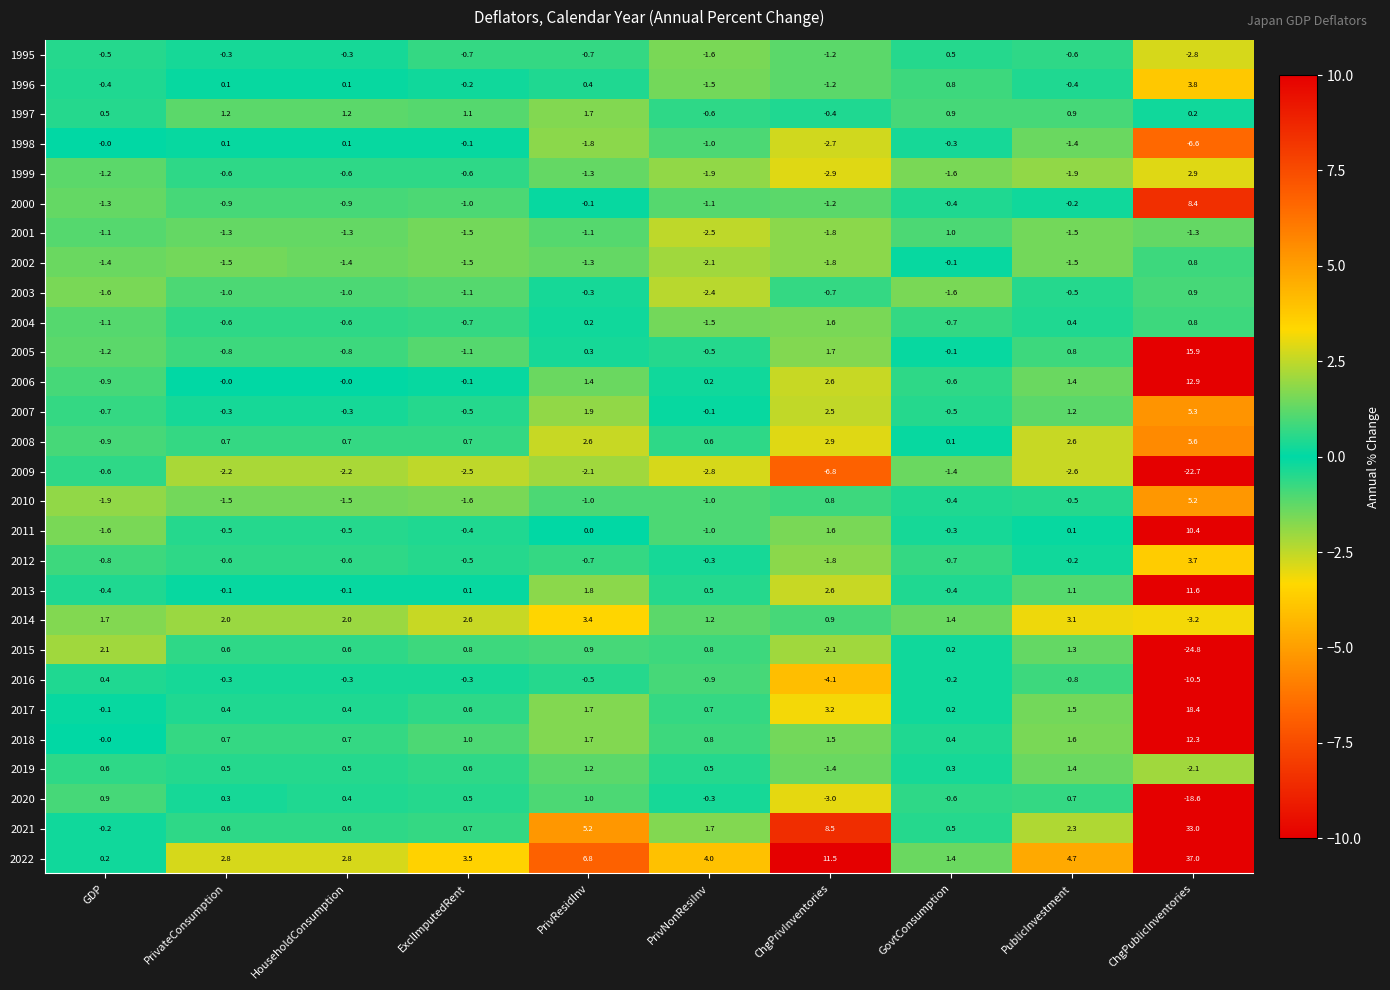

What is the average value of the 2011 series?

0.8